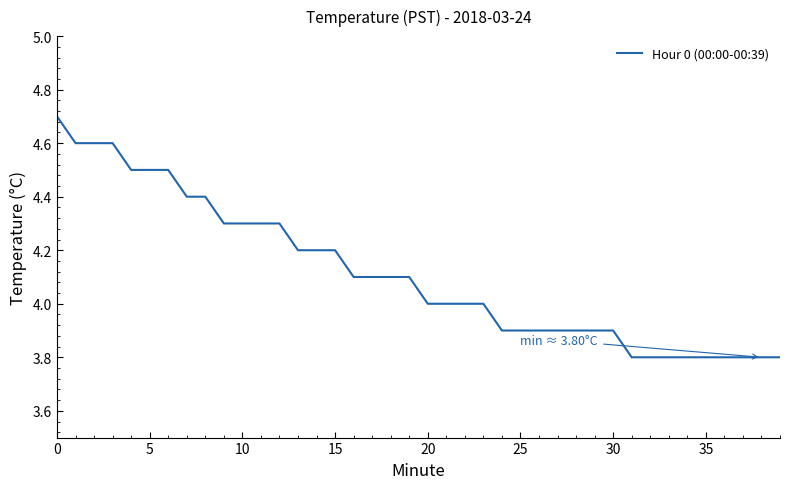

What is the minimum value shown in the chart?

3.8